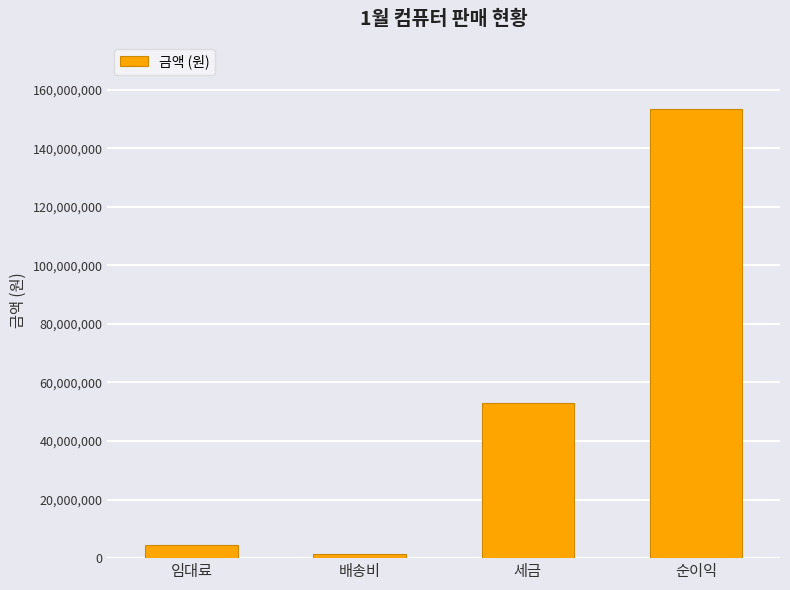

Where is the data nearest to the value 77437500?

세금